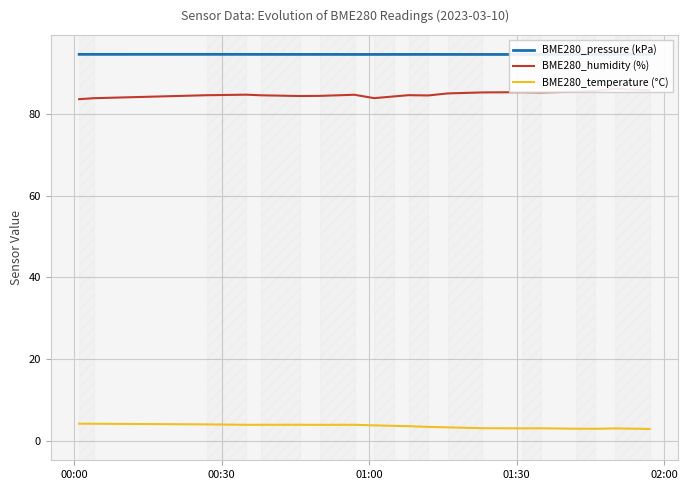

What is the lowest value of the BME280_temperature (°C) series?

2.9